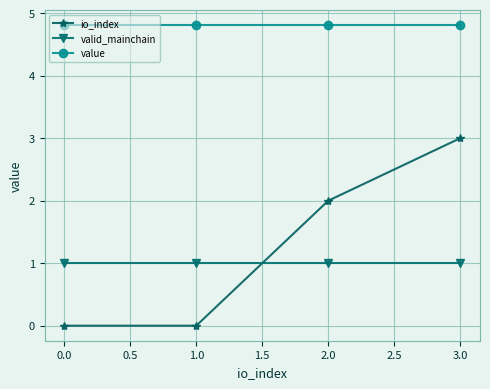

Which series changed the most between 1.0 and 3.0?

io_index